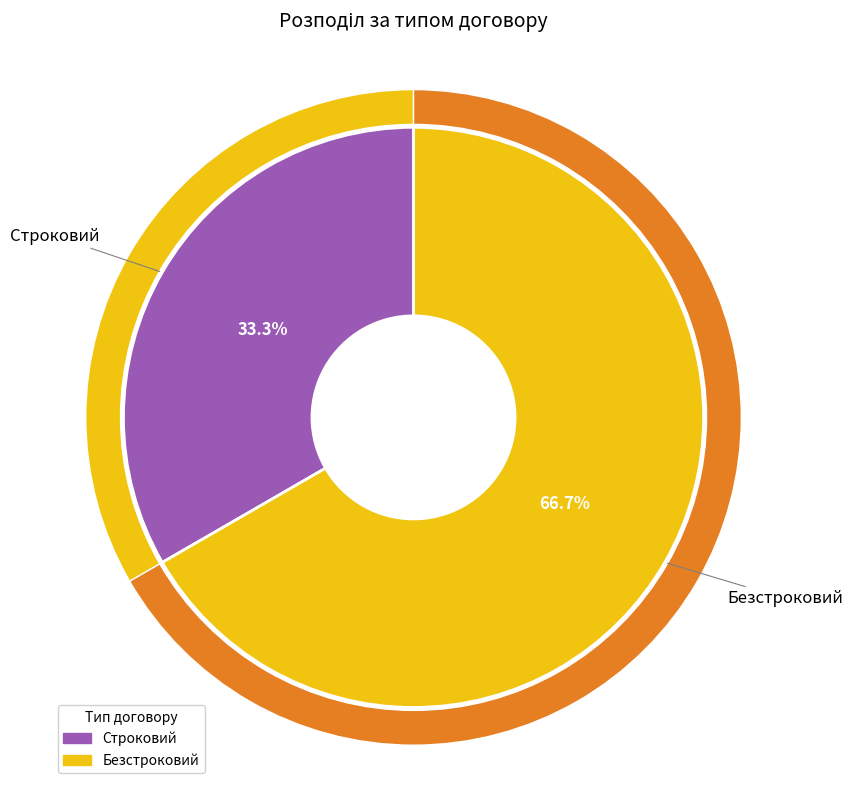

How many slices are in this pie chart?

2